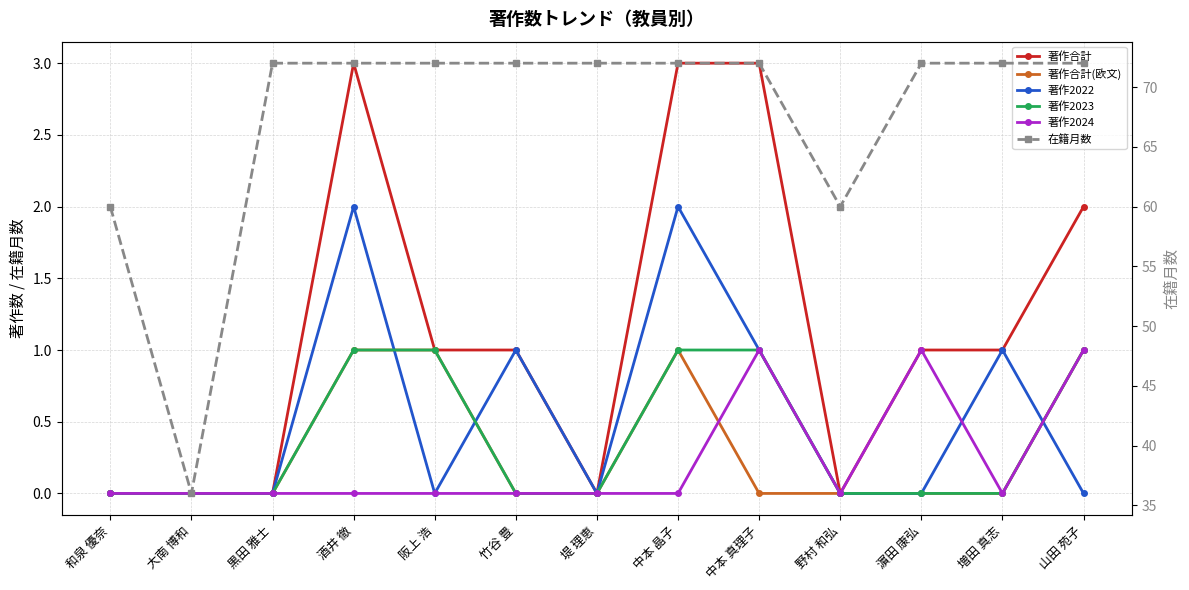

Is this an area chart (filled region under the line)?

No